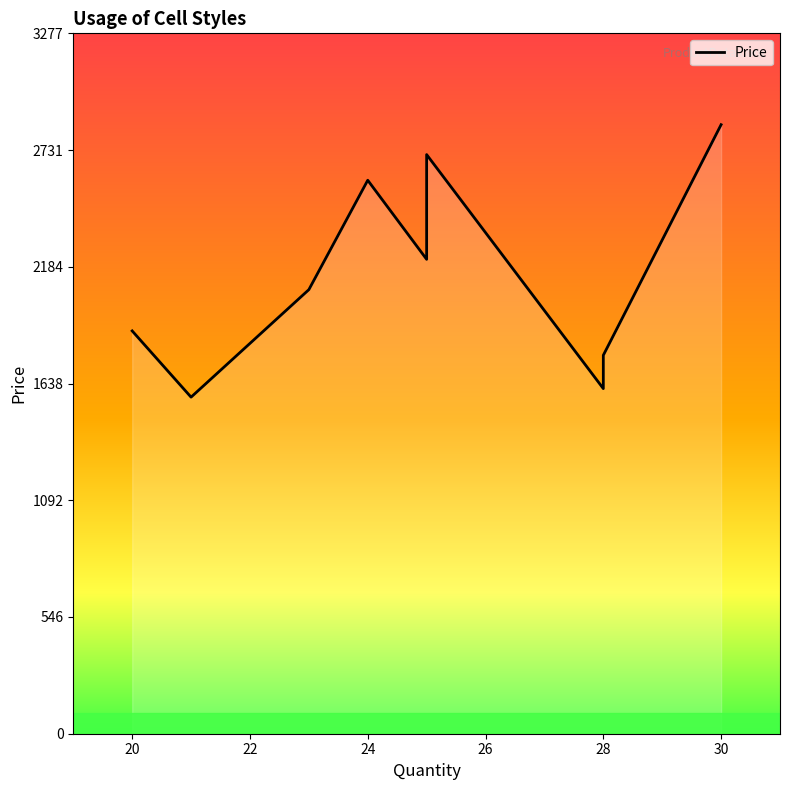

Count the number of data series in this chart.

1